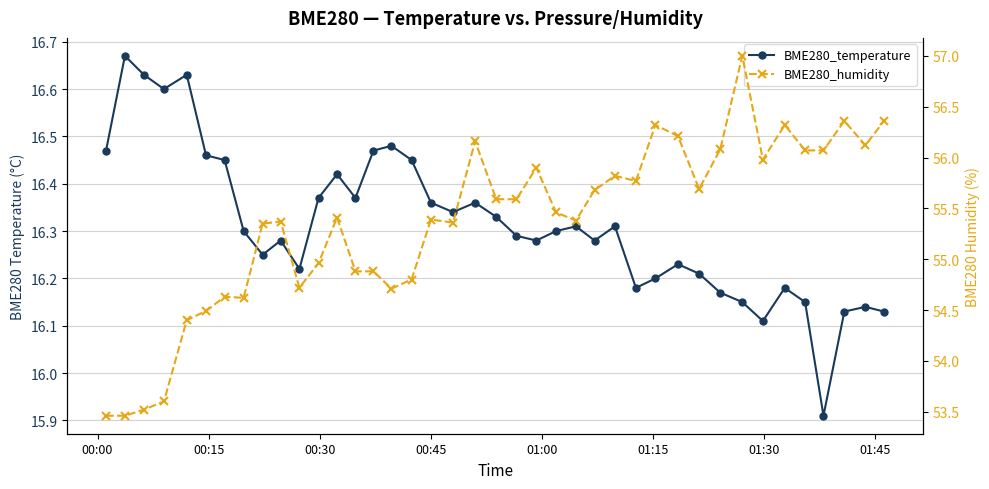

What is the minimum value shown in the chart?

15.9